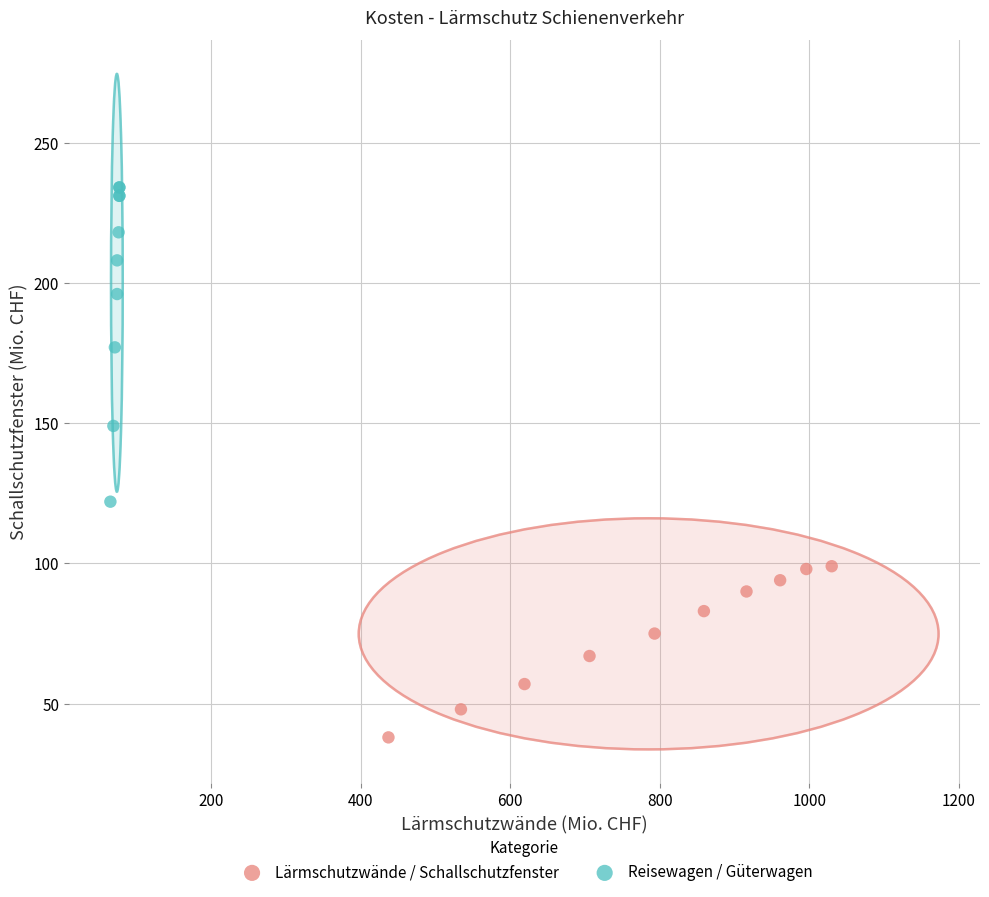

What are all the series names shown in the legend?

Lärmschutzwände / Schallschutzfenster, Reisewagen / Güterwagen